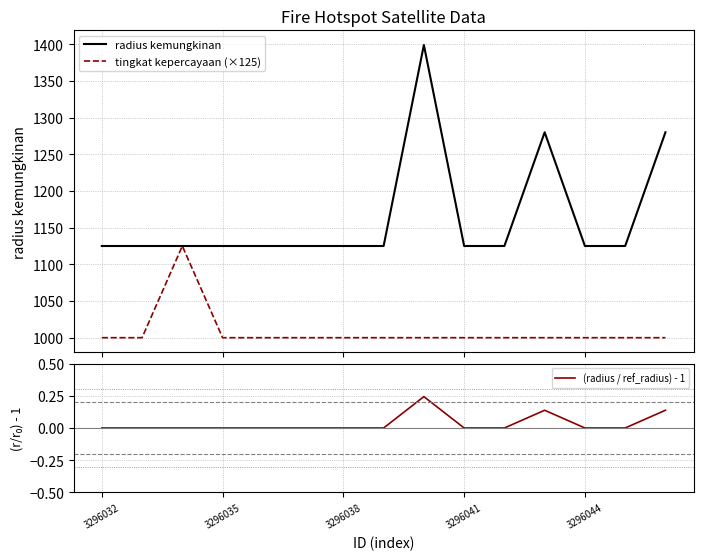

What is the spread (max minus min) of values at 7?

1125.0